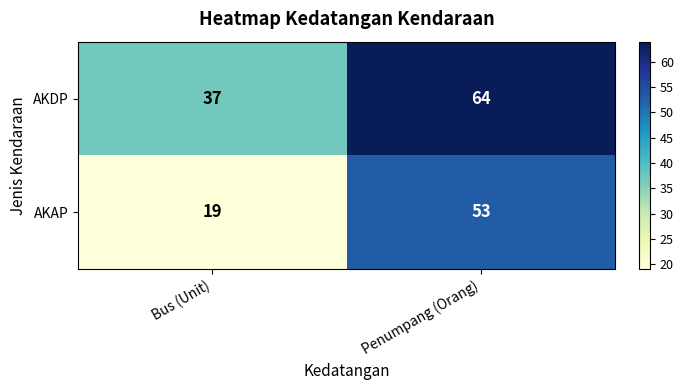

At which label is AKDP closest to 50?

Bus (Unit)